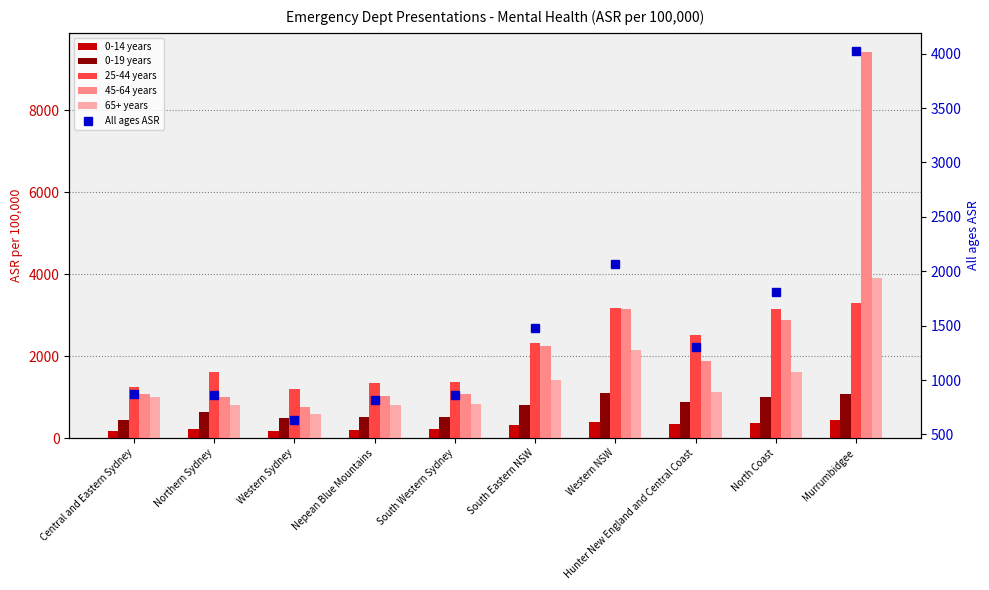

What is the spread (max minus min) of values at Murrumbidgee?

8988.8